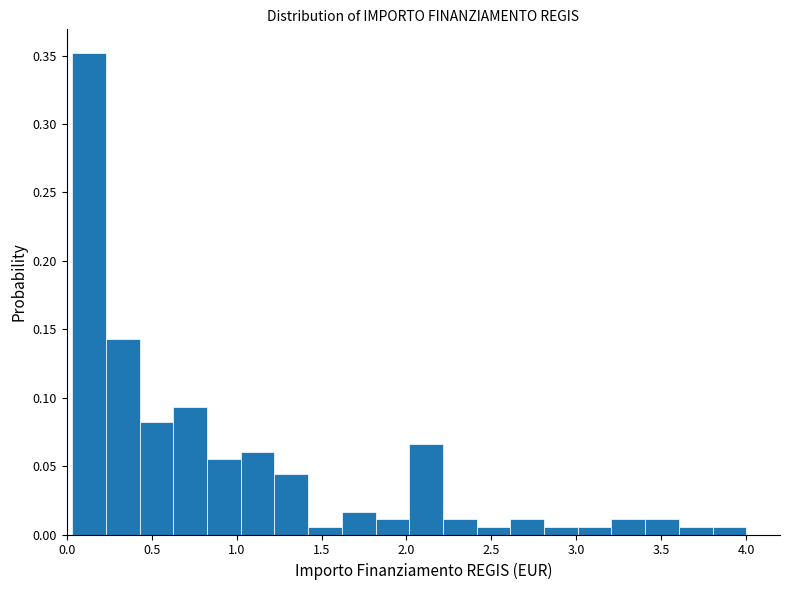

Around what value on the x-axis is the tallest bar? Give the approximate position of its centre, as read against the axis.

0.15